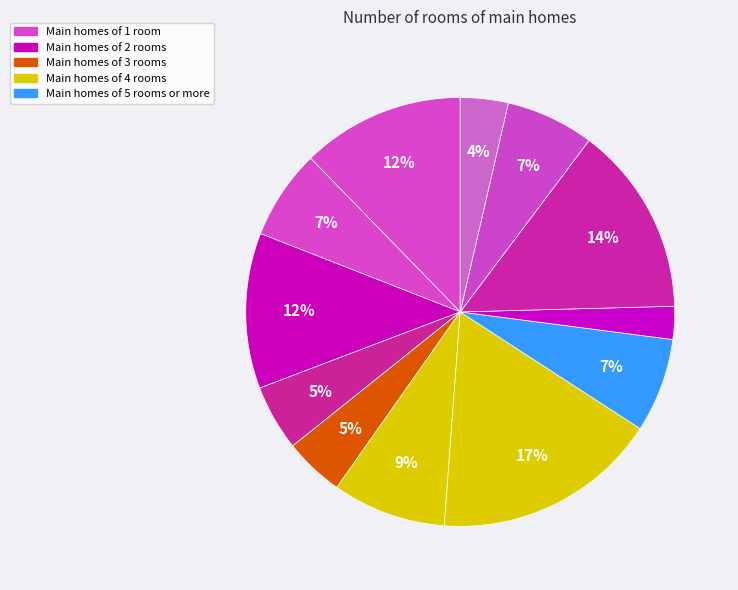

How many segments does this pie chart have?

12